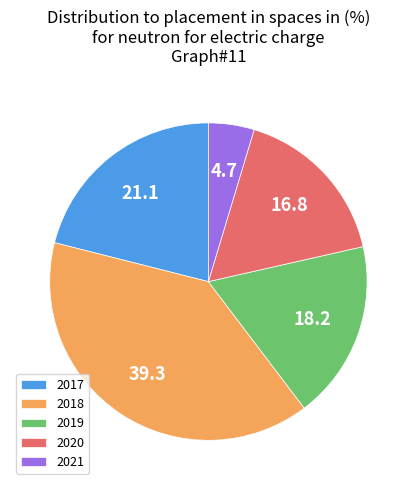

Rank the categories by value from lowest to highest.

2021, 2020, 2019, 2017, 2018